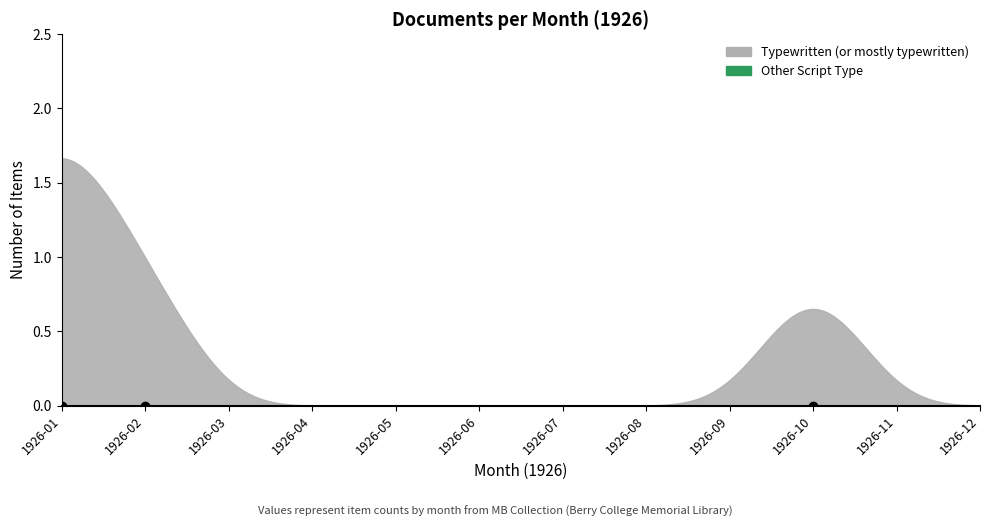

List the series in order of their peak value, highest first.

Typewritten, Other